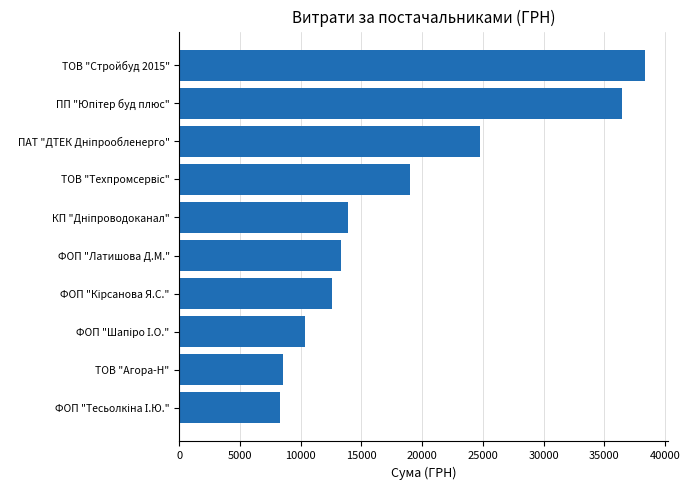

Reading top to bottom, list all the values displayed in this chart.

38323.2	36490.0	24737.1	18984.0	13859.2	13320.0	12590.0	10328.1	8502.0	8283.0